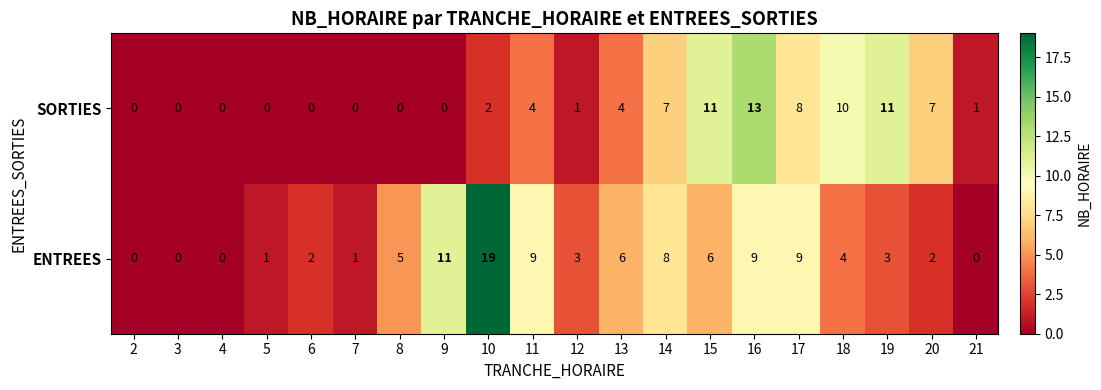

Is it true that ENTREES equals 9 at 13?

False